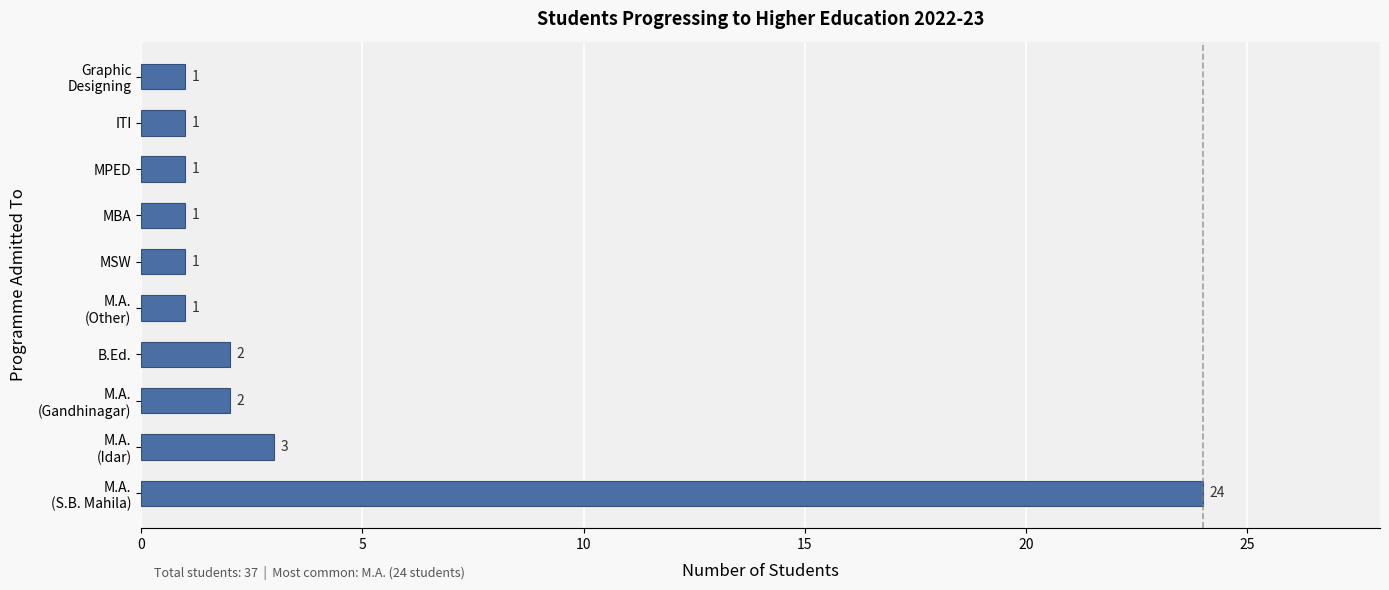

At which label is the value closest to 12?

M.A.
(Idar)